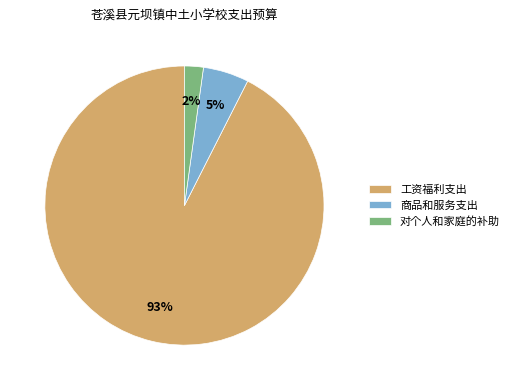

True or false: 工资福利支出 accounts for 93% of the total.

True